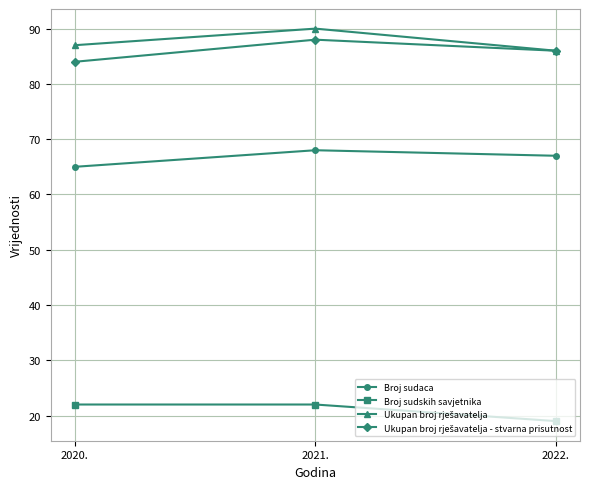

What is the maximum value shown in the chart?

90